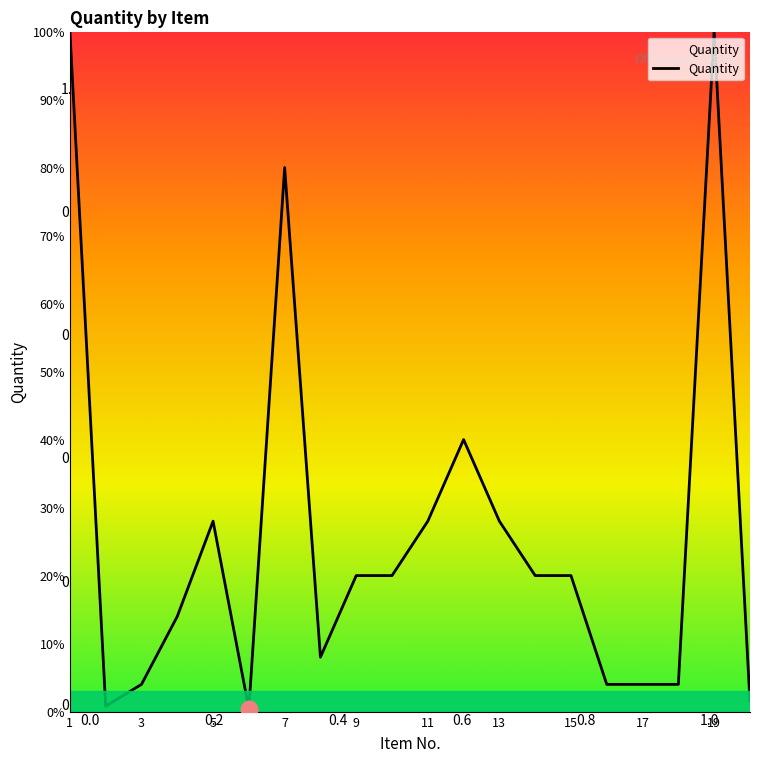

What is the greatest value displayed?

100.0